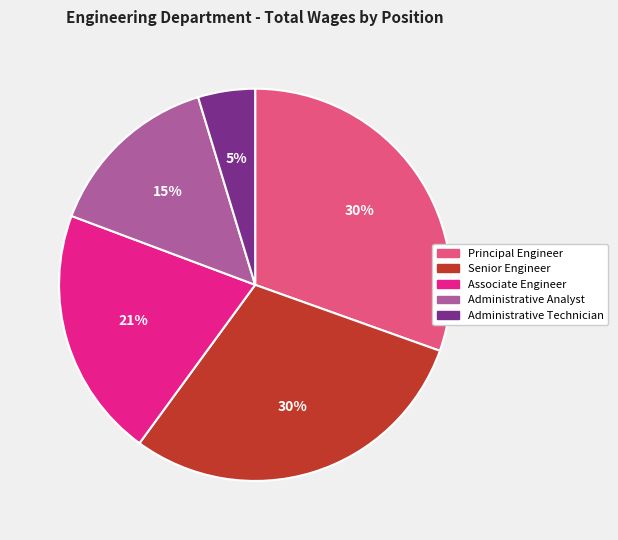

Does any single category account for the majority?

No